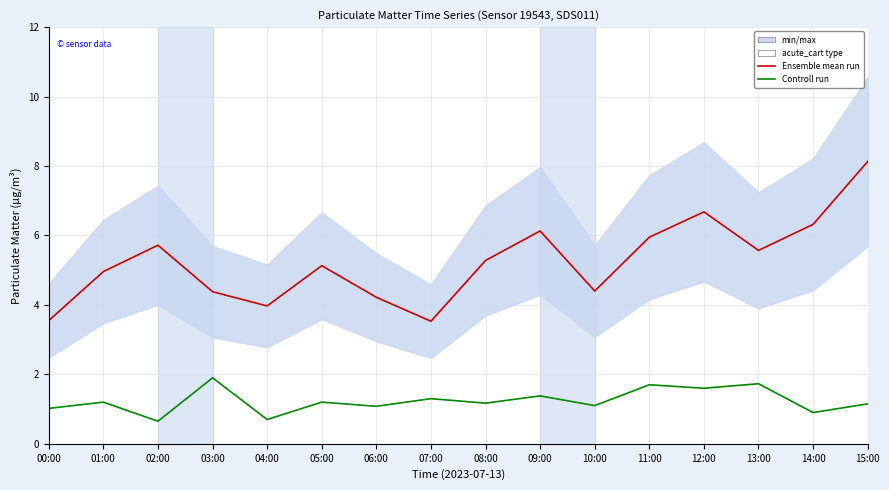

Which category has the highest value in the P2 (Control run) series?

03:00